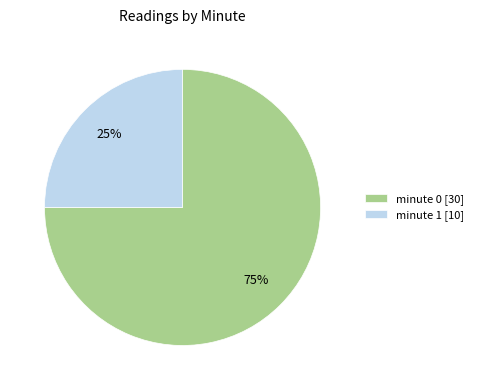

To the nearest percent, what percentage of the pie is minute 1?

25%